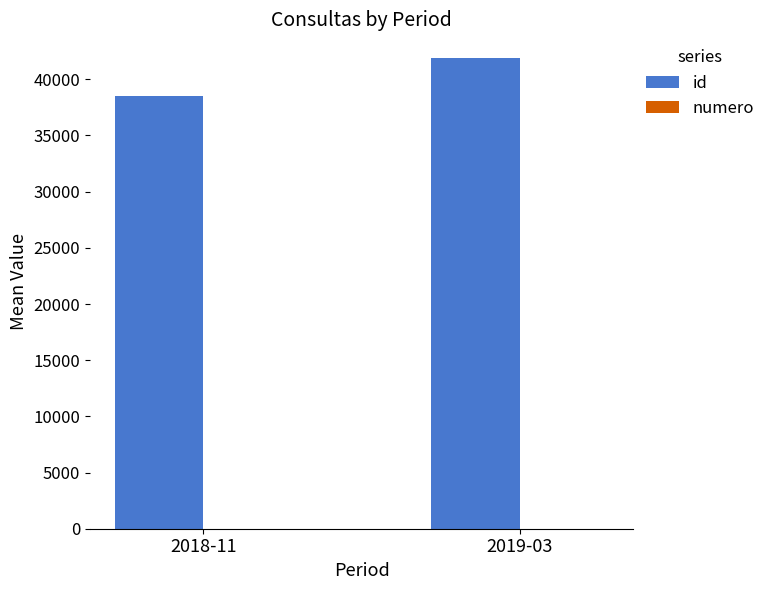

How many groups of bars are there?

2